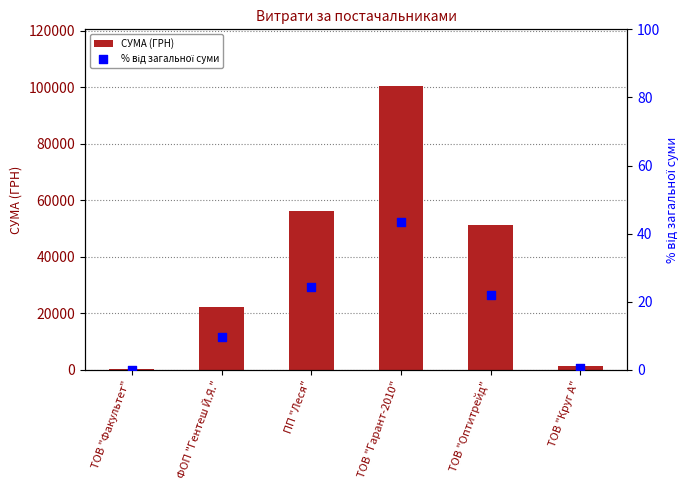

At how many categories does at least one series exceed 15128?

4